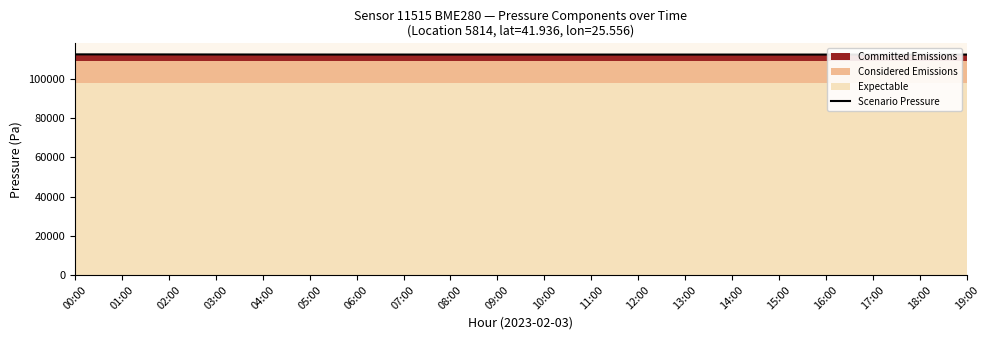

Reading right to left, transcribe all the data shown in this chart.

19:00=112497.6	18:00=112497.6	17:00=112497.6	16:00=112497.6	15:00=112497.6	14:00=112497.6	13:00=112497.6	12:00=112497.6	11:00=112497.6	10:00=112497.6	09:00=112497.6	08:00=112498.0	07:00=112500.0	06:00=112505.0	05:00=112510.0	04:00=112520.0	03:00=112540.0	02:00=112560.0	01:00=112580.0	00:00=112600.0